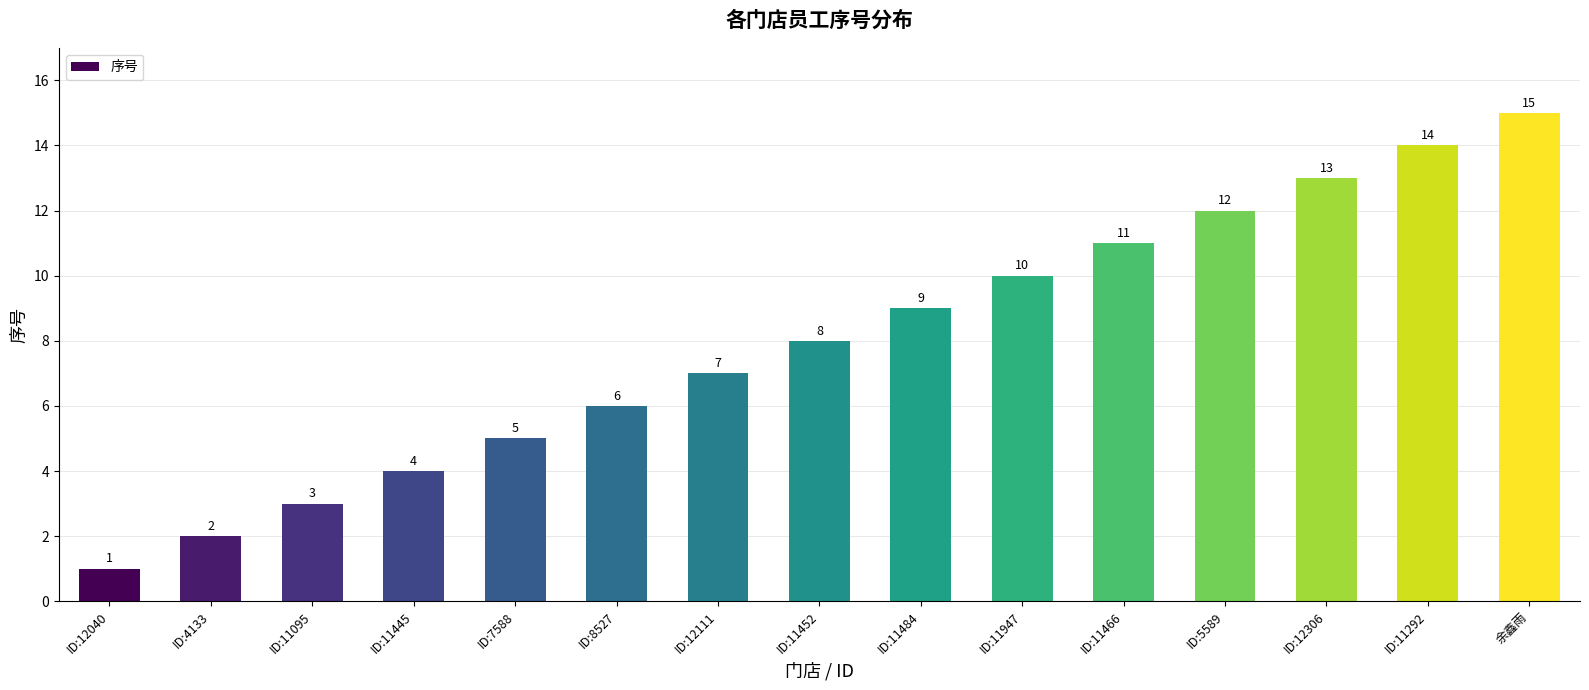

How many categories are shown in the chart?

15